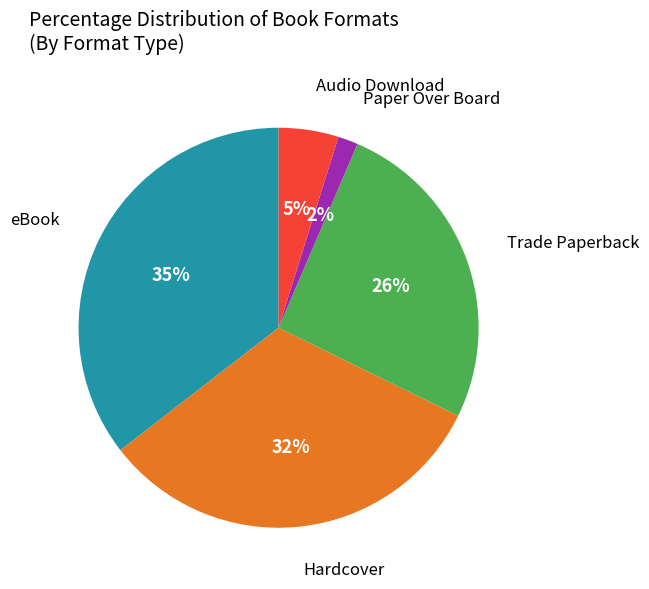

Combined, do Trade Paperback and Paper Over Board account for over 50%?

No